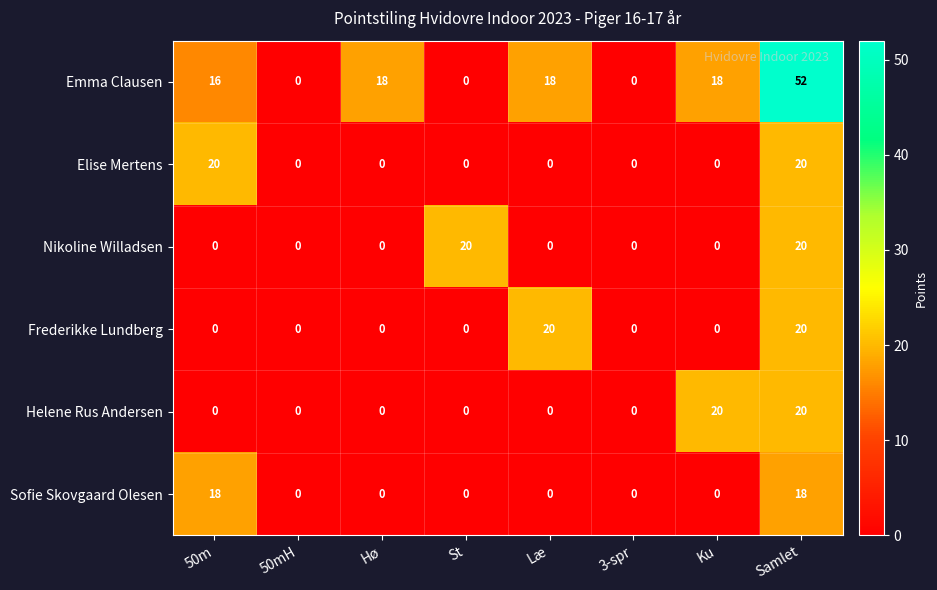

What is the maximum value shown in the chart?

52